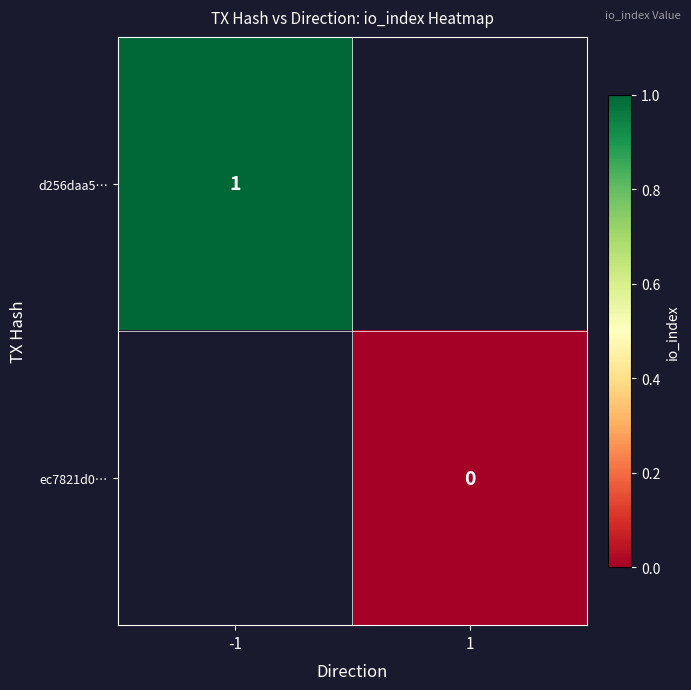

True or false: d256daa5… has a value of 0 at -1.

False